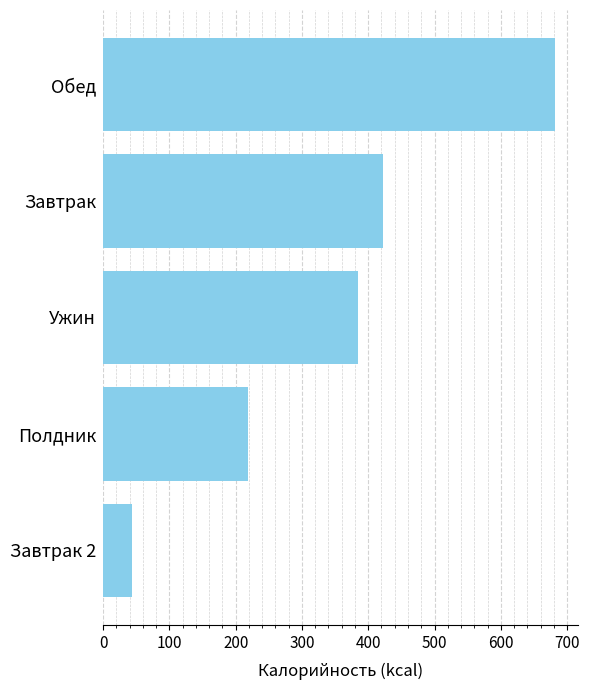

Reading bottom to top, what are all the values shown in this chart?

Завтрак 2=44.0	Полдник=218.0	Ужин=384.0	Завтрак=422.5	Обед=682.2